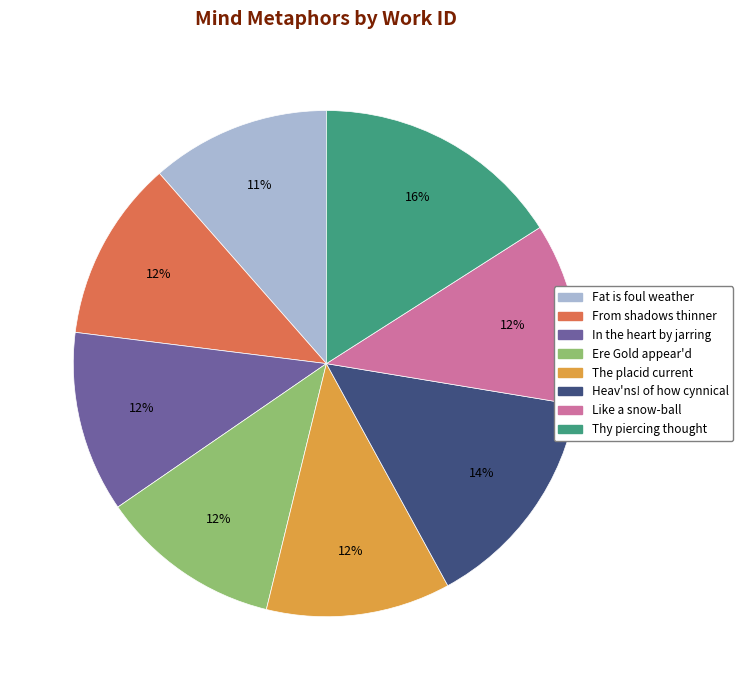

Approximately how many times larger is the value at Ere Gold appear'd compared to In the heart by jarring?

1.0